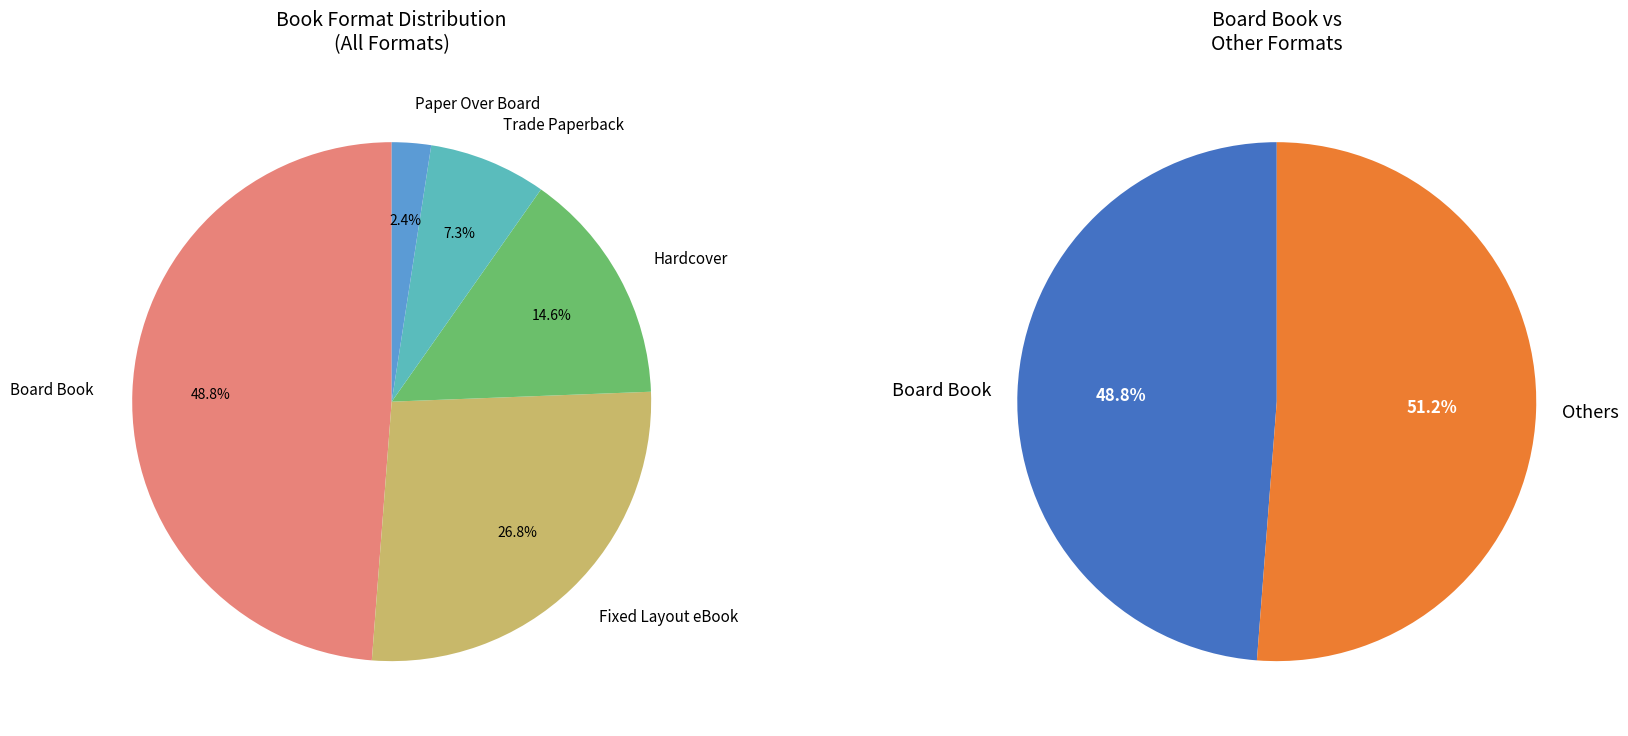

To the nearest percent, what is the difference between the largest and smallest slice percentages?

46%